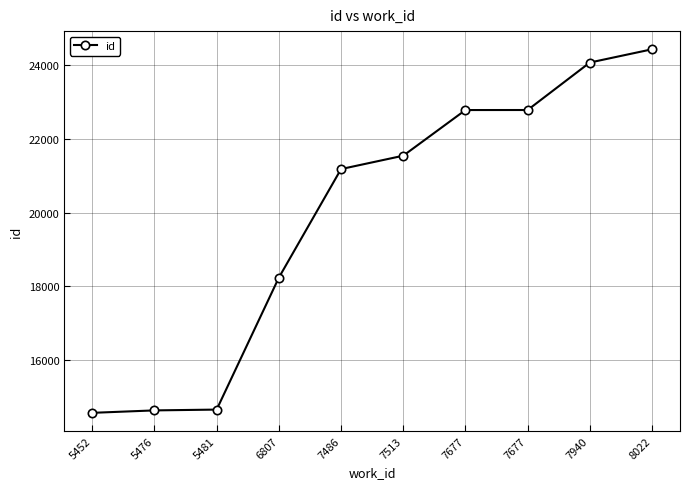

Is this an area chart (filled region under the line)?

No